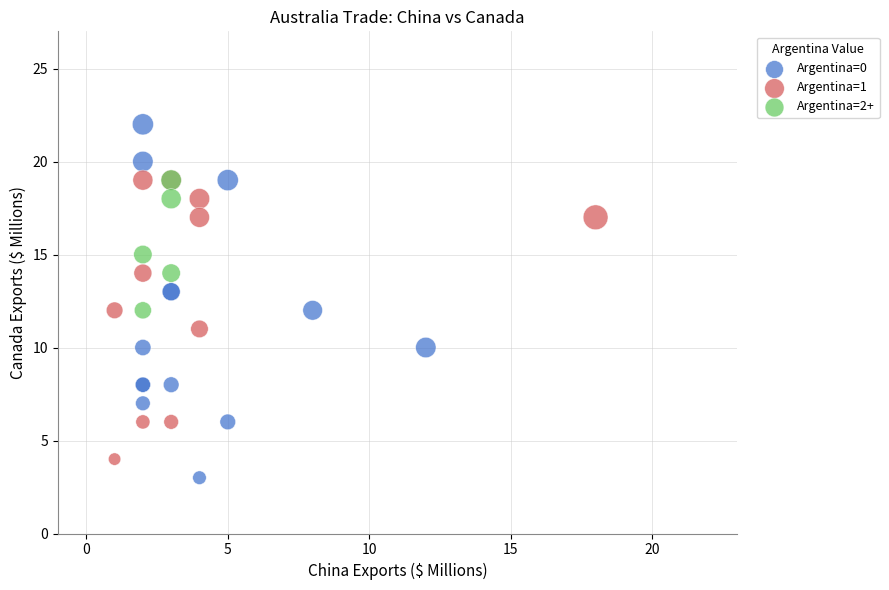

Which series contains the highest Y value?

Argentina=0